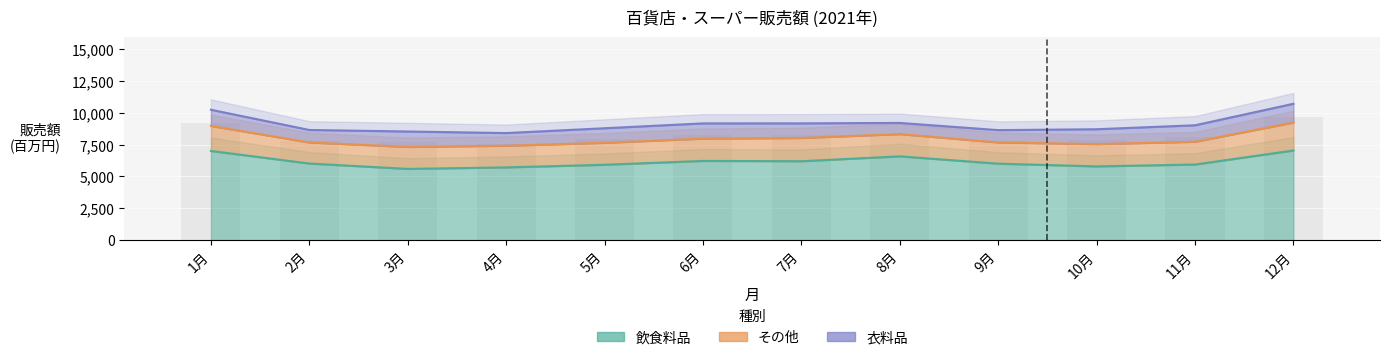

At how many categories does at least one series exceed 5199?

12